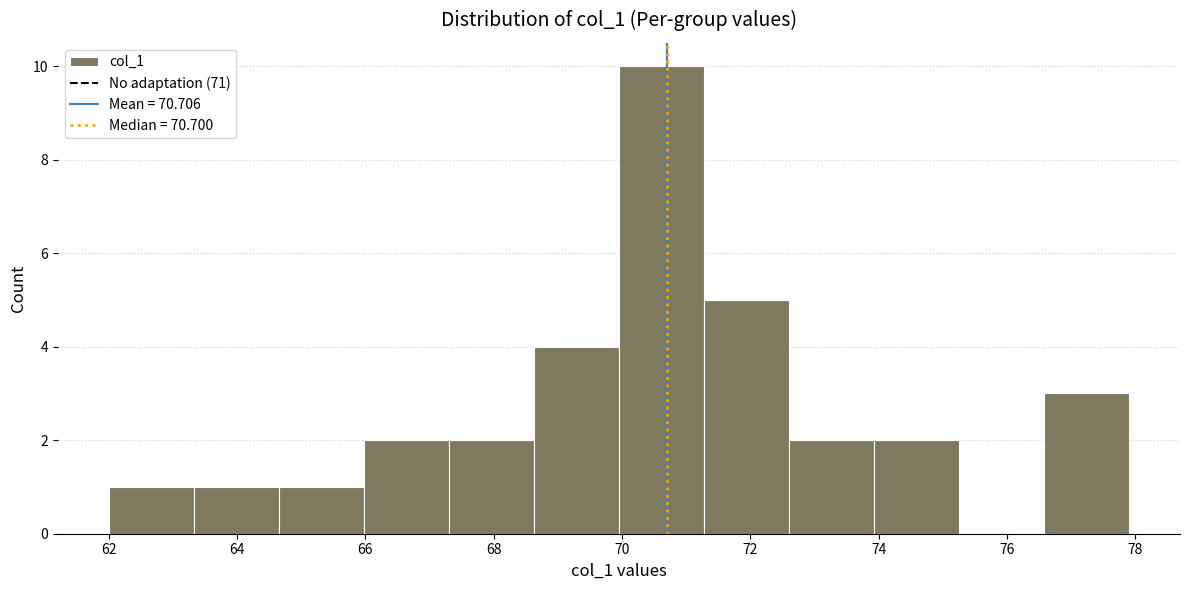

Reading left to right, transcribe this chart: for each bar, give the range it covers on the x-axis and its height. Neither the bar edges nor the heights are printed on the chart, so give them approximately, as read against the axes.

62.0 to 63.4: 1
63.4 to 64.6: 1
64.6 to 66.0: 1
66.0 to 67.4: 2
67.4 to 68.6: 2
68.6 to 70.0: 4
70.0 to 71.2: 10
71.2 to 72.6: 5
72.6 to 74.0: 2
74.0 to 75.2: 2
75.2 to 76.6: 0
76.6 to 78.0: 3